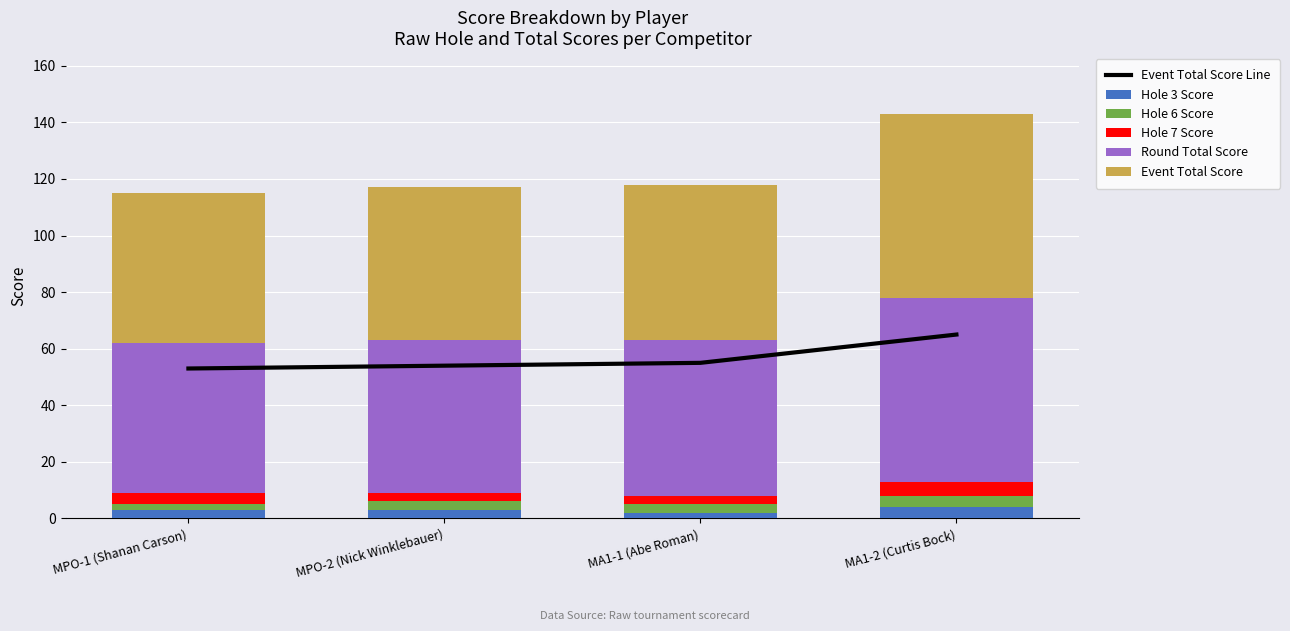

How many values in the Hole 3 Score series exceed 3?

1